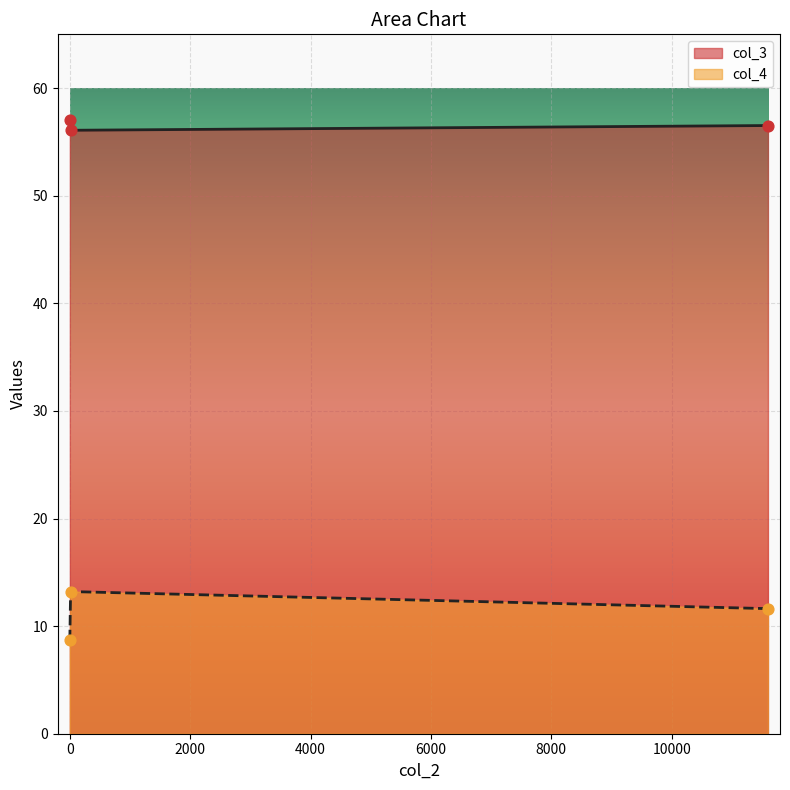

Which series contains the lowest Y value?

col_4